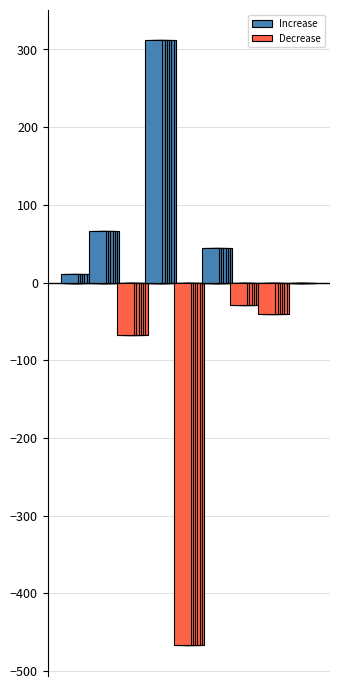

What is the average value of the Increase series?

48